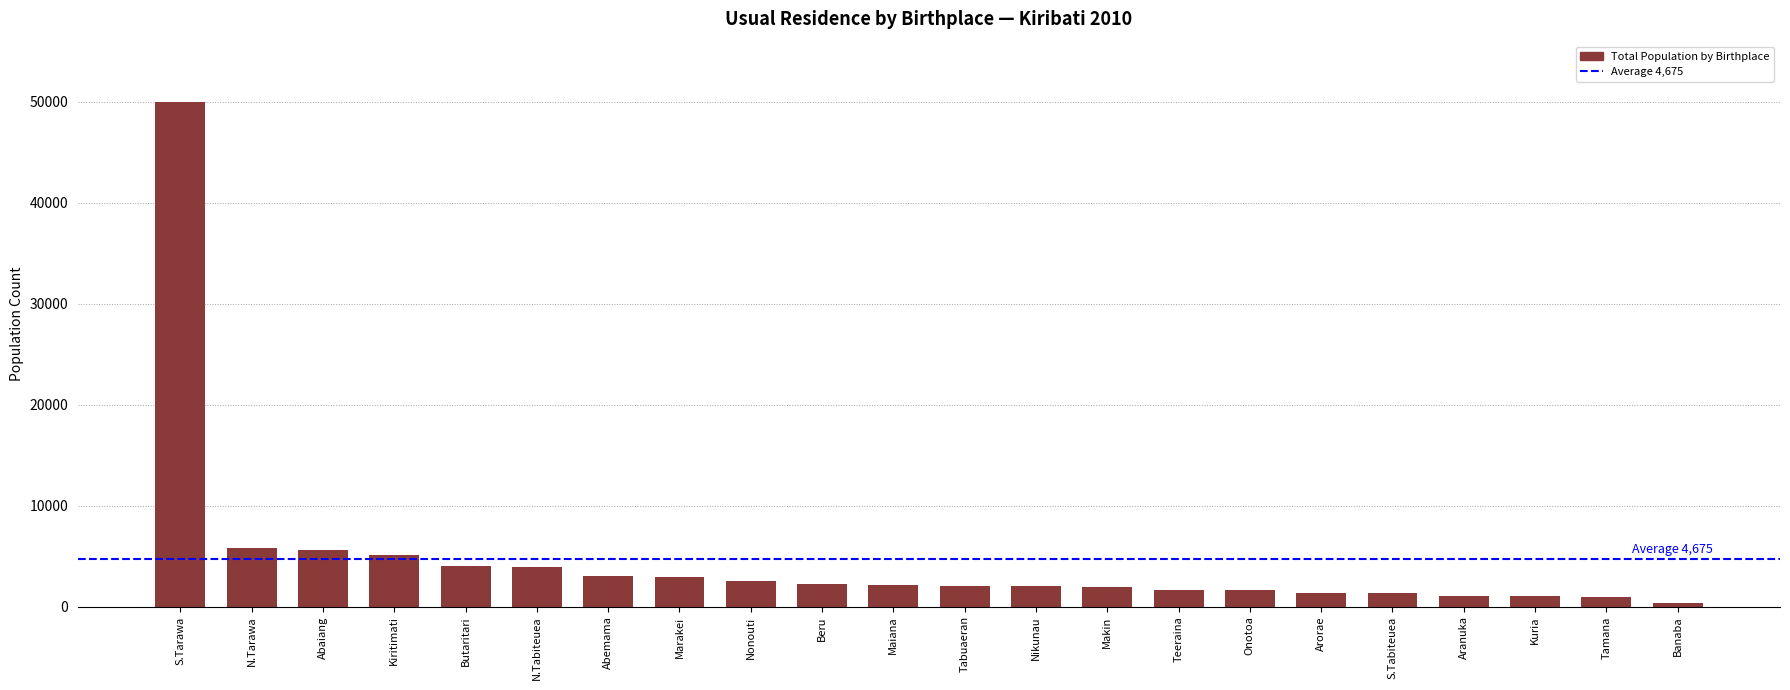

What is the smallest value displayed?

394